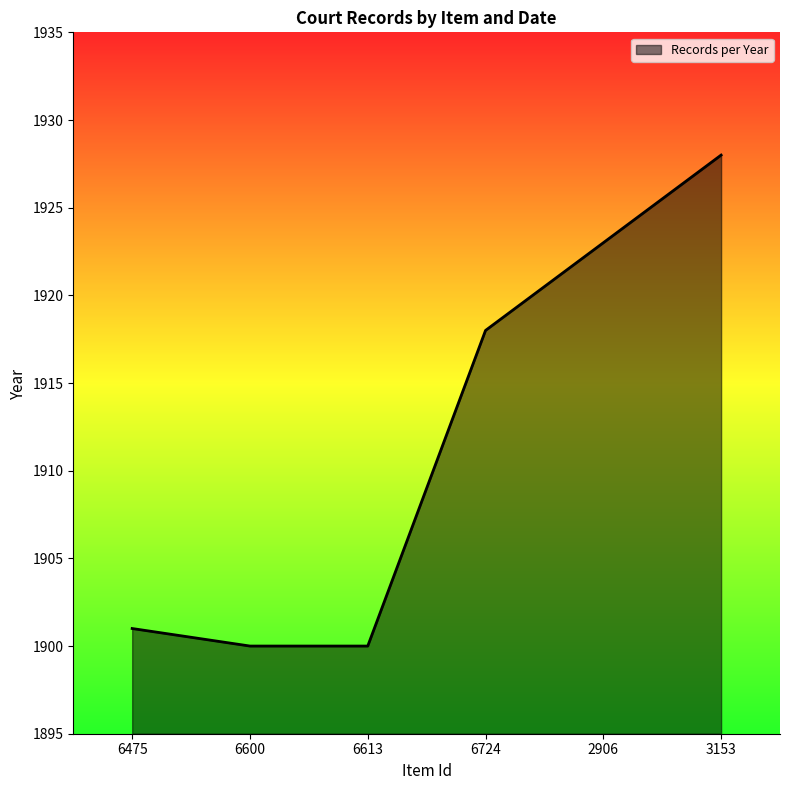

What position from the left is 6724?

4